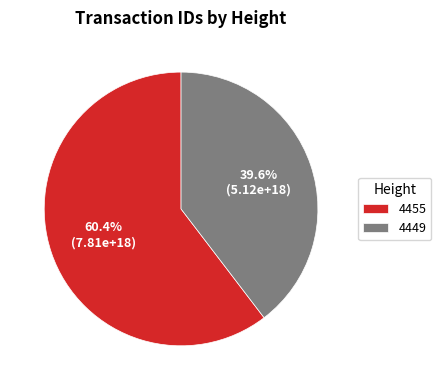

What is the largest slice in the pie chart?

4455